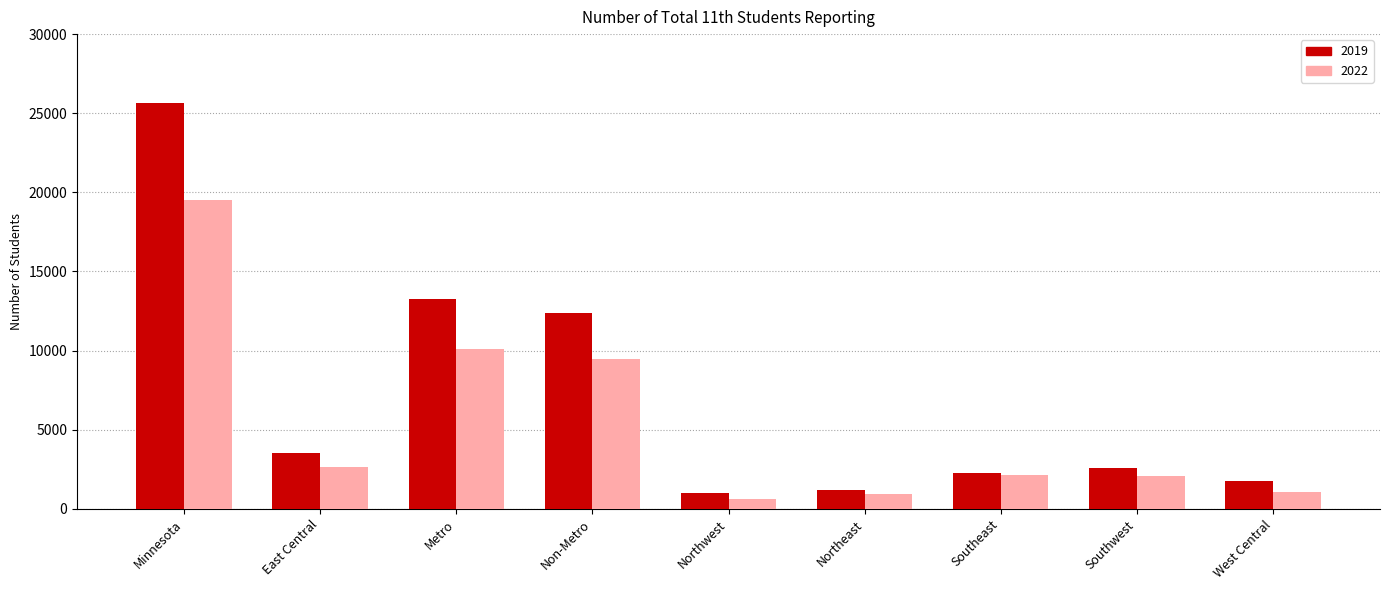

What is the sum of the 2022 values at West Central and Northwest?

1718